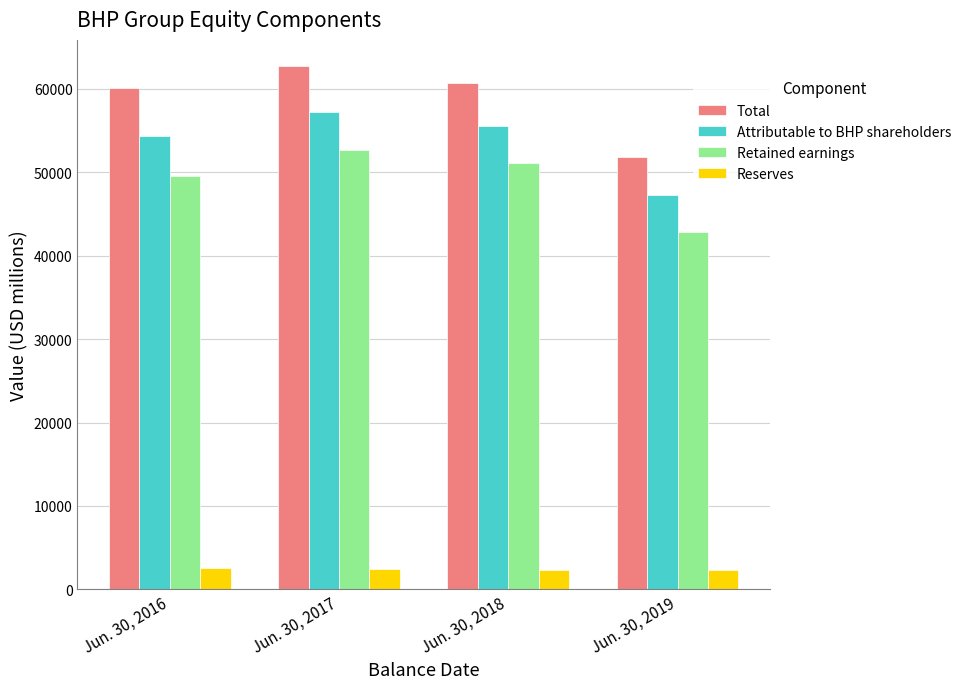

Is the value of Retained earnings at Jun. 30, 2019 greater than the value of Reserves at Jun. 30, 2016?

Yes